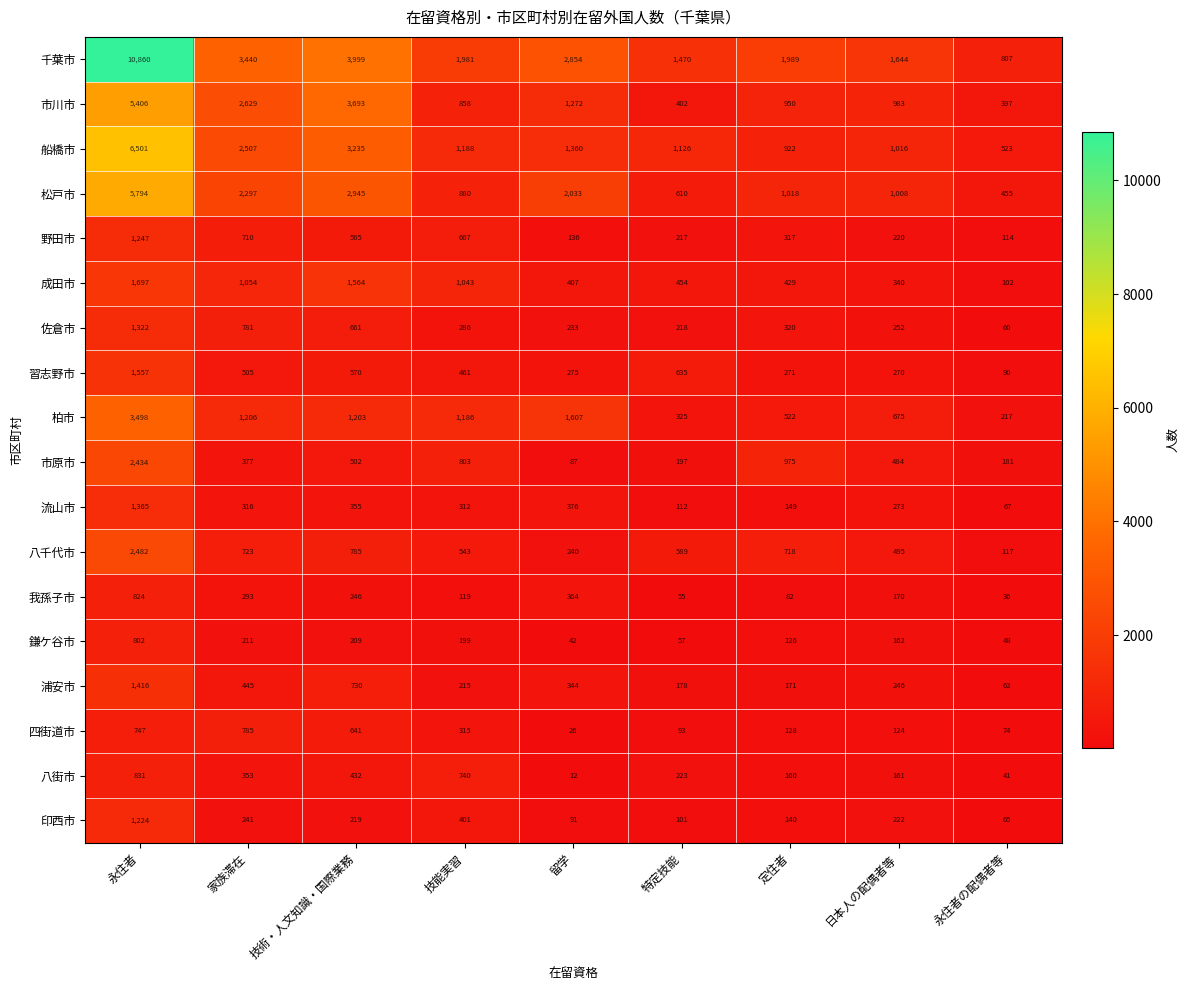

What is the maximum value shown in the chart?

10860